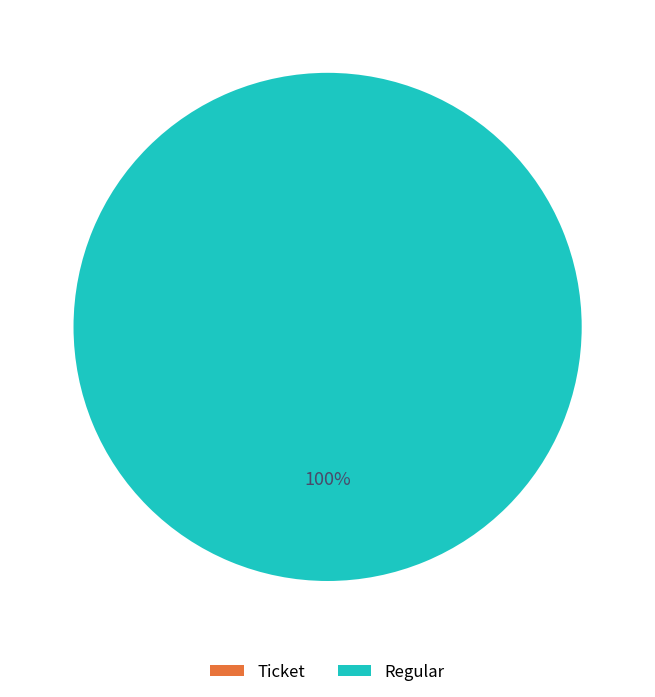

Count the number of slices in the pie.

2